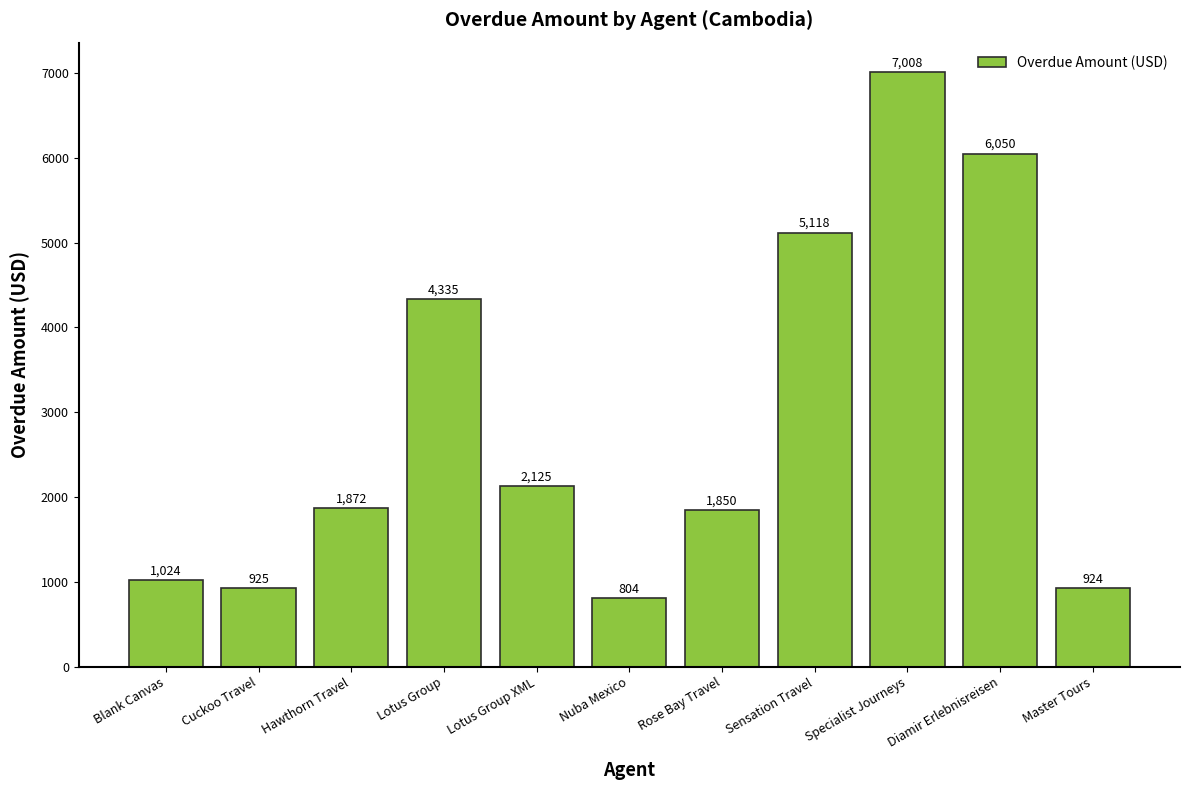

The chart shows a value of 1407 at Blank Canvas. True or false?

False